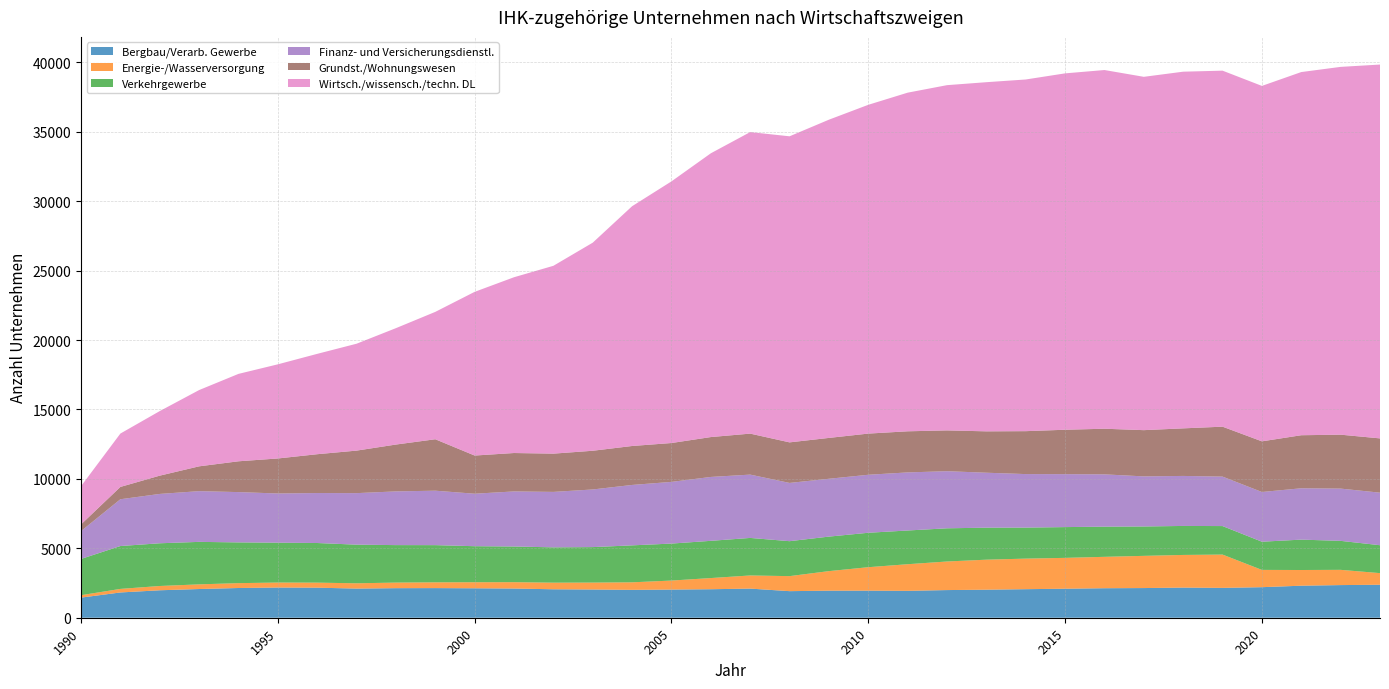

Reading left to right, extract all data points from this chart.

Bergbau/Verarb. Gewerbe: 1449	1820	1977	2068	2141	2175	2165	2099	2129	2134	2121	2103	2049	2033	2008	2028	2053	2098	1914	1949	1950	1937	1992	2019	2056	2090	2125	2137	2171	2150	2200	2307	2351	2376
Energie-/Wasserversorgung: 174	256	309	335	350	359	362	381	402	415	435	457	476	498	542	649	804	946	1082	1408	1689	1917	2058	2162	2201	2221	2261	2319	2351	2398	1245	1130	1098	836
Verkehrgewerbe: 2611	3087	3076	3060	2934	2870	2854	2782	2699	2679	2595	2570	2543	2555	2662	2663	2681	2703	2517	2485	2480	2428	2390	2305	2234	2216	2173	2116	2088	2053	2030	2188	2087	2010
Finanz- und Versicherungsdienstl.: 2005	3370	3554	3653	3623	3544	3599	3711	3868	3921	3780	3966	3994	4151	4351	4443	4601	4560	4195	4166	4177	4183	4113	3957	3854	3813	3766	3607	3602	3562	3580	3698	3763	3784
Grundst./Wohnungswesen: 482	888	1316	1787	2218	2521	2796	3062	3374	3704	2749	2766	2755	2788	2805	2799	2872	2952	2921	2942	2965	2961	2938	2980	3091	3198	3286	3330	3426	3596	3648	3820	3884	3909
Wirtsch./wissensch./techn. DL: 2753	3843	4650	5493	6295	6780	7227	7698	8382	9173	11789	12659	13527	14985	17268	18843	20436	21715	22042	22917	23678	24387	24863	25144	25326	25665	25832	25445	25686	25639	25597	26154	26487	26923